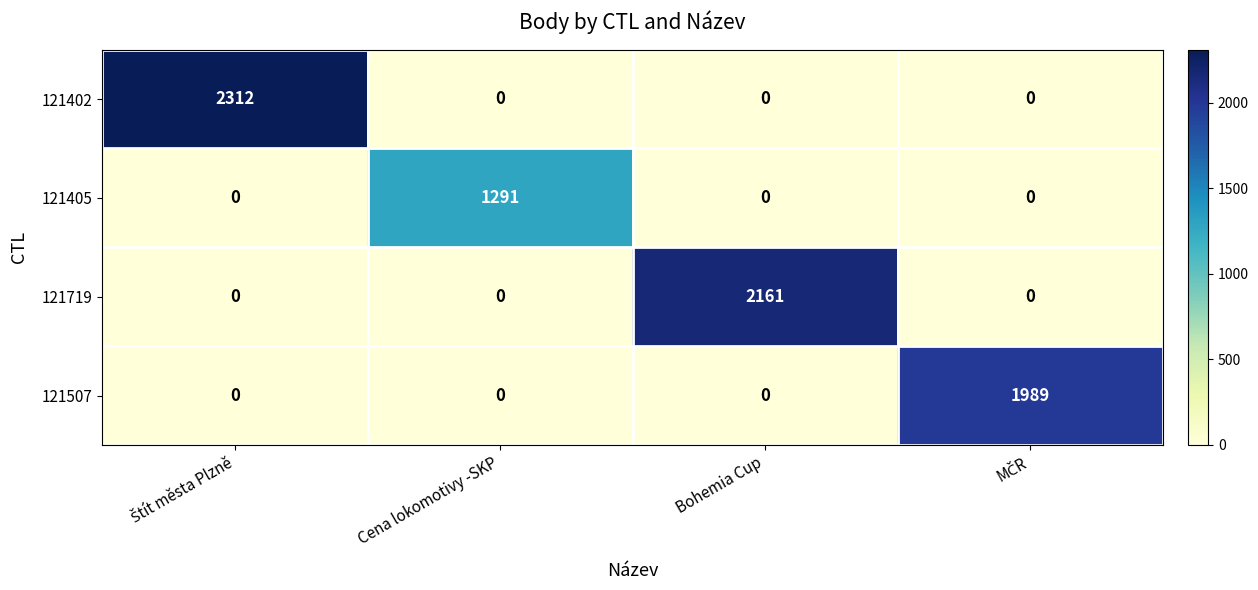

What is the maximum value shown in the chart?

2312